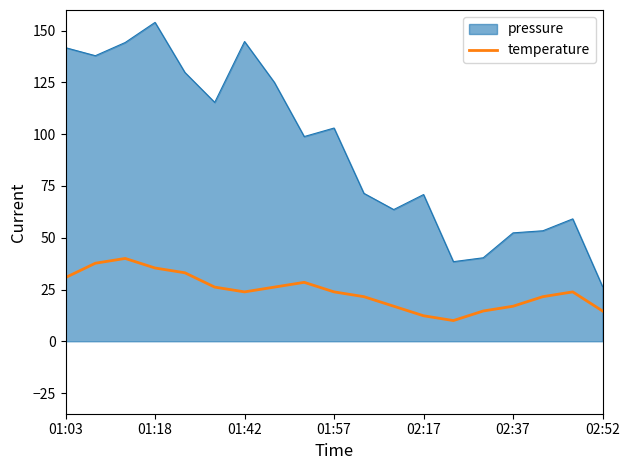

Which series has the largest total across all categories?

pressure